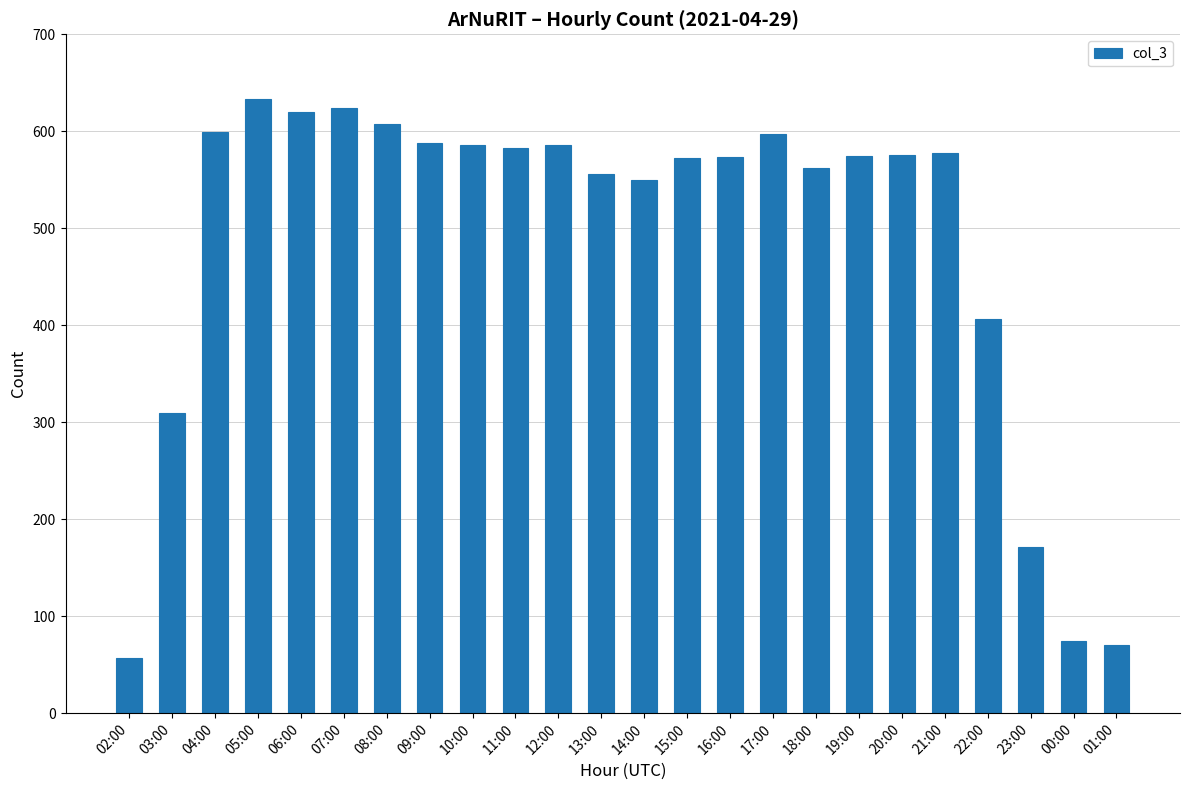

Where is the data nearest to the value 345?

03:00